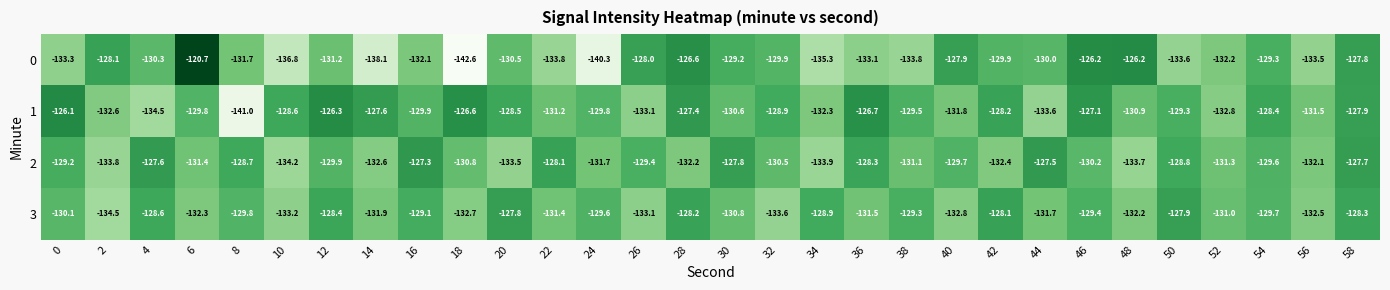

Which series has the largest range (max minus min)?

0